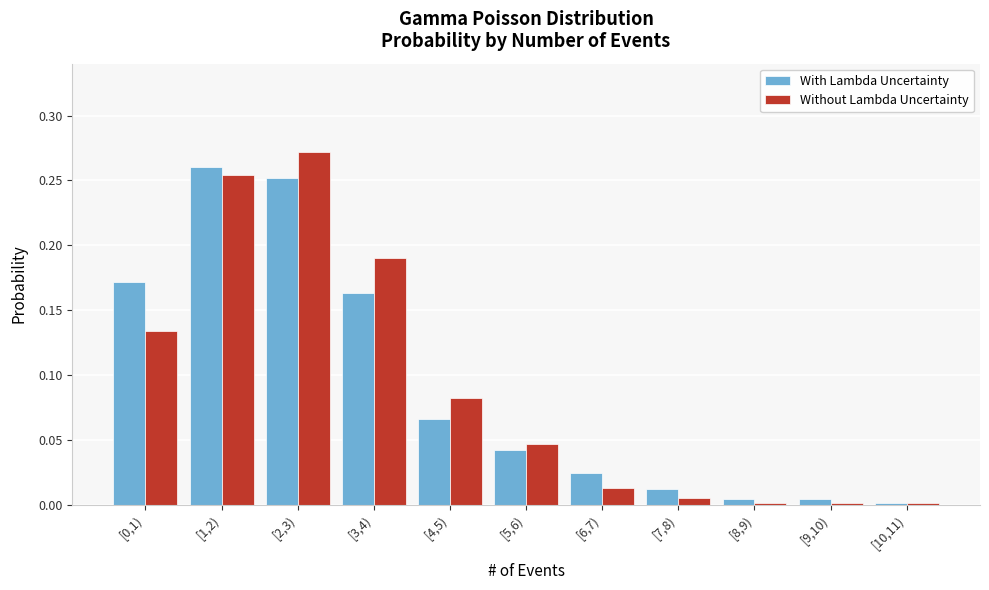

Is it true that Without Lambda Uncertainty equals 0.3 at [3,4)?

False